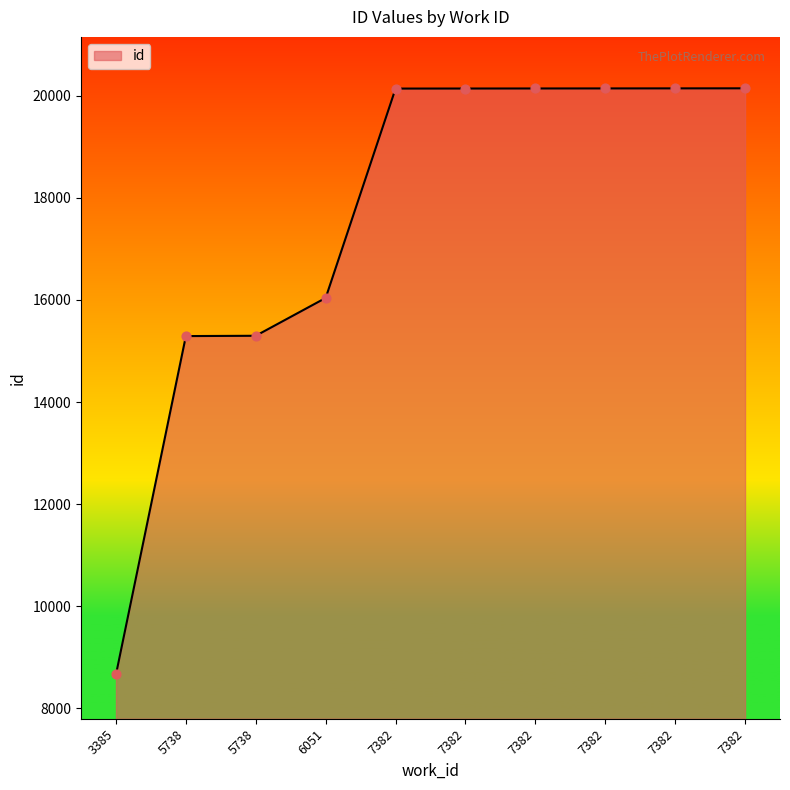

Is this an area chart (filled region under the line)?

Yes